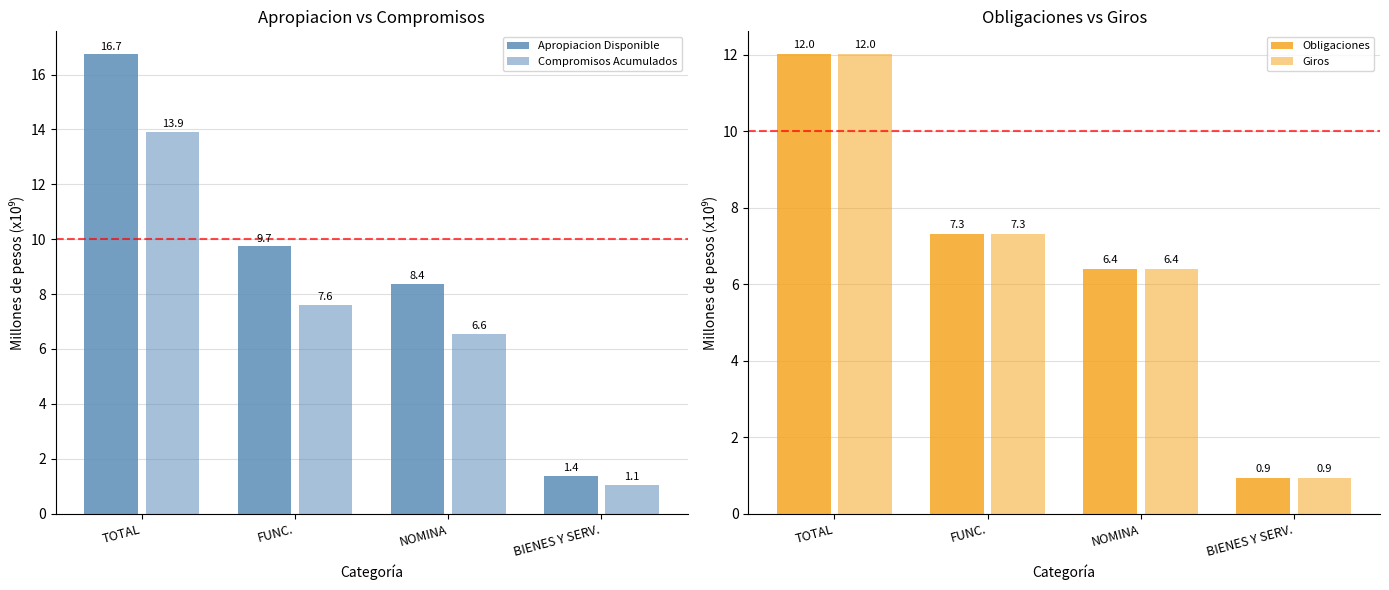

Reading left to right, extract all data points from this chart.

Apropiacion Disponible: TOTAL=16.7	FUNC.=9.7	NOMINA=8.4	BIENES Y SERV.=1.4
Compromisos Acumulados: TOTAL=13.9	FUNC.=7.6	NOMINA=6.6	BIENES Y SERV.=1.1
Obligaciones: TOTAL=12.0	FUNC.=7.3	NOMINA=6.4	BIENES Y SERV.=0.9
Giros: TOTAL=12.0	FUNC.=7.3	NOMINA=6.4	BIENES Y SERV.=0.9